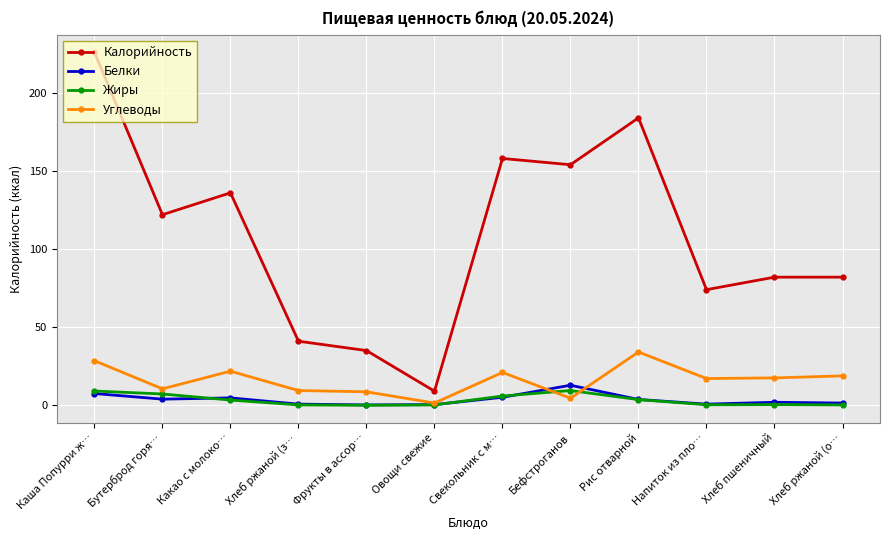

What is the difference between the Белки values at Напиток из пло… and Рис отварной?

3.0